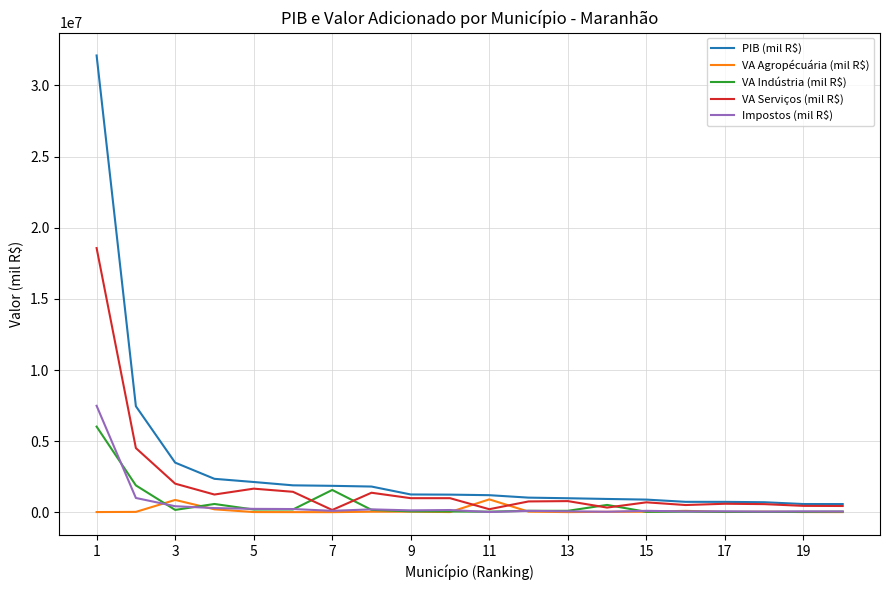

Which series has the largest range (max minus min)?

PIB (mil R$)